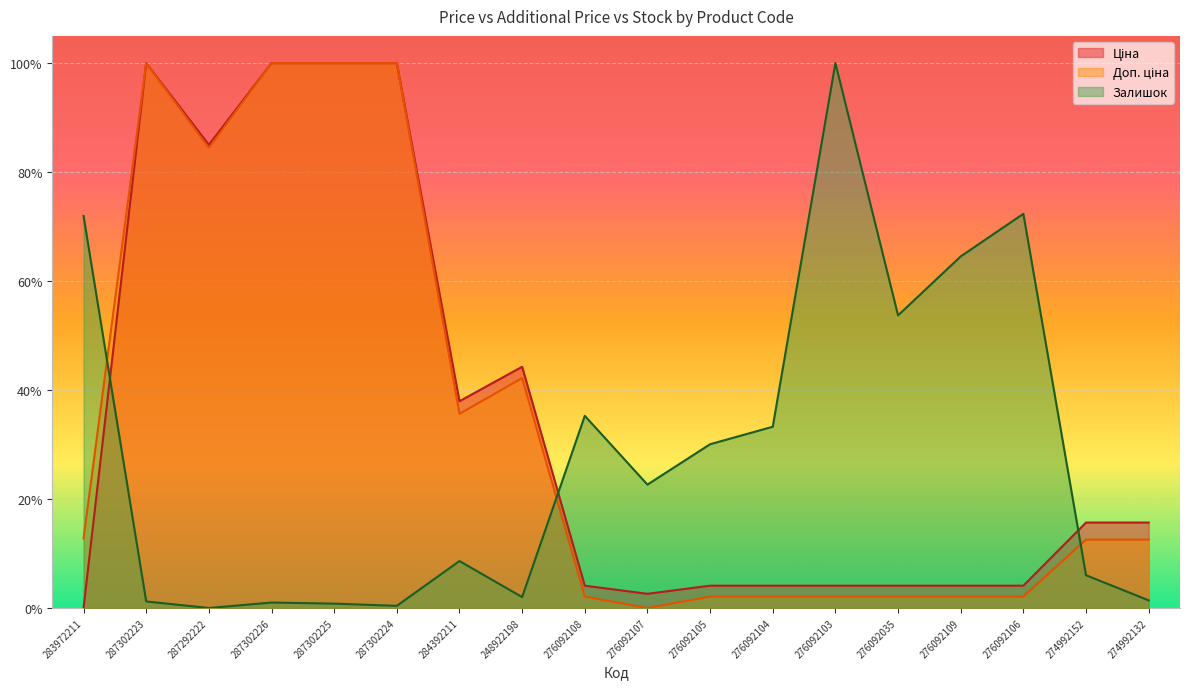

What is the maximum value shown in the chart?

1.0